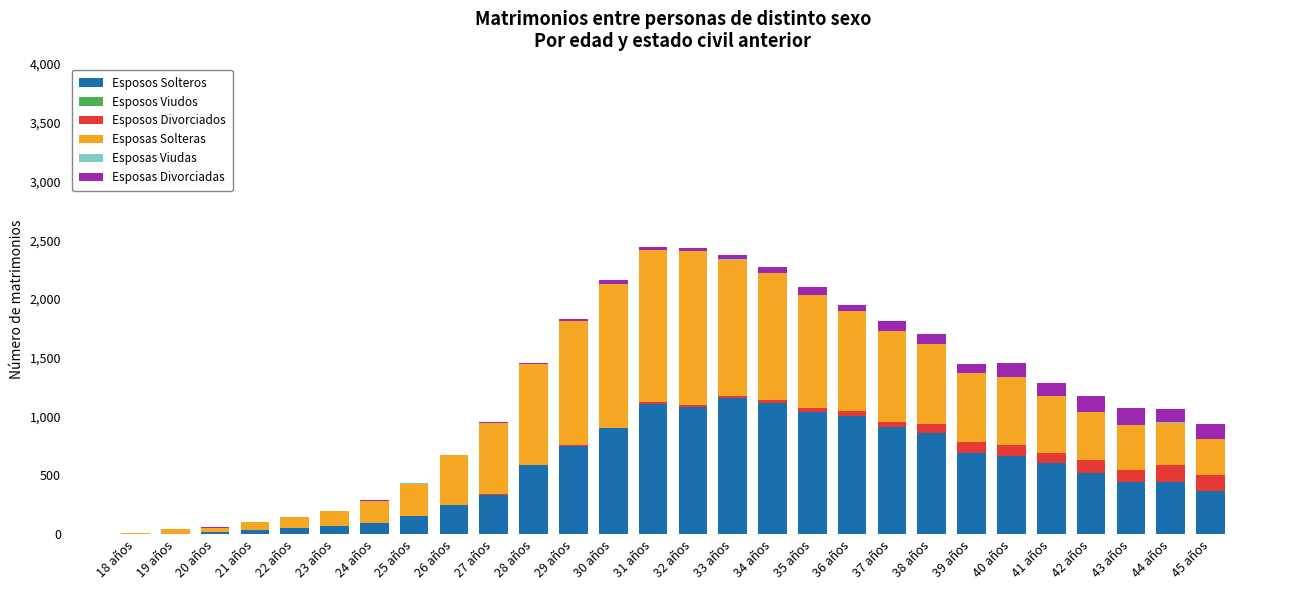

Are the bars horizontal?

No